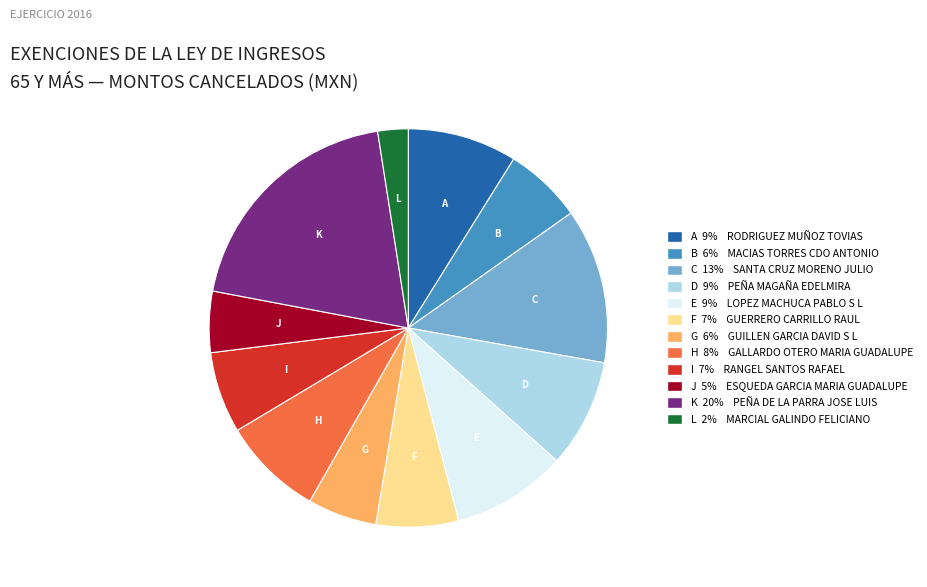

Is there a majority slice in this chart?

No